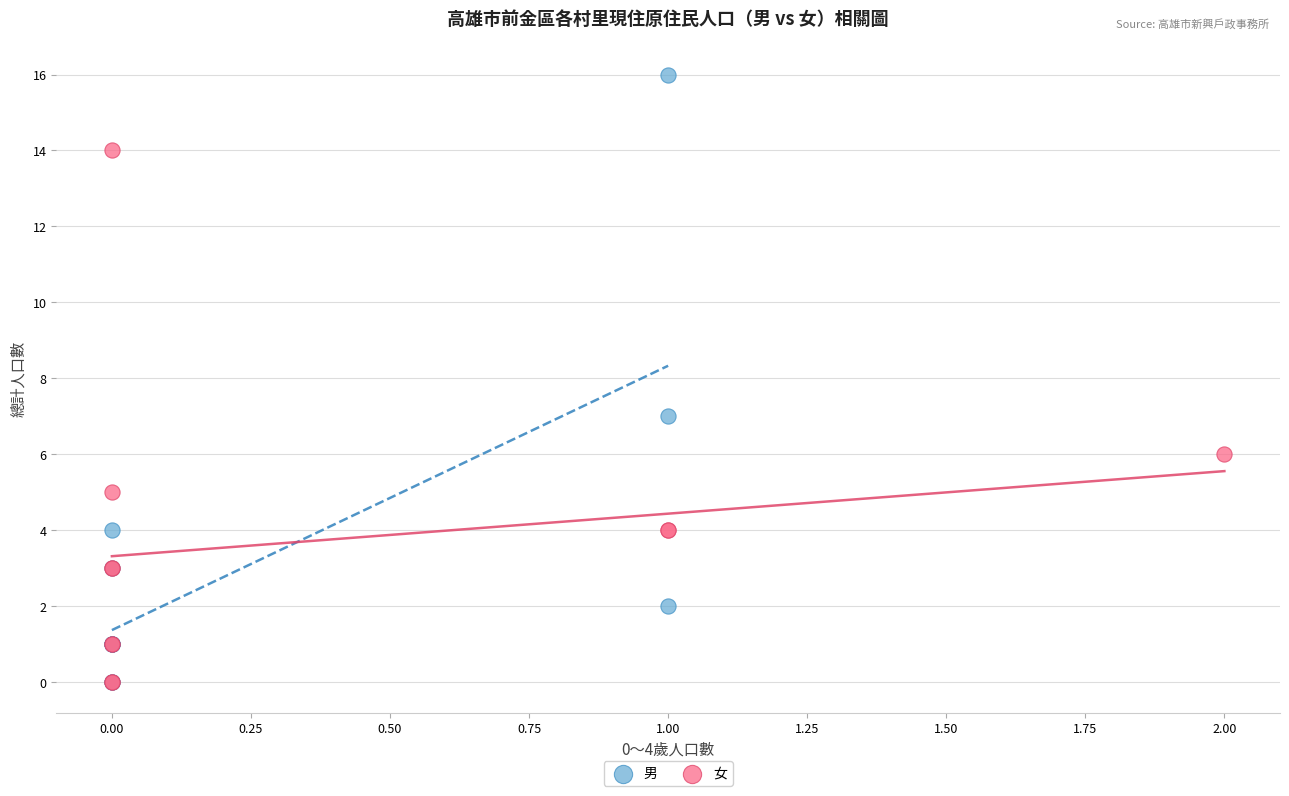

Which series has the largest Y range (max minus min)?

男